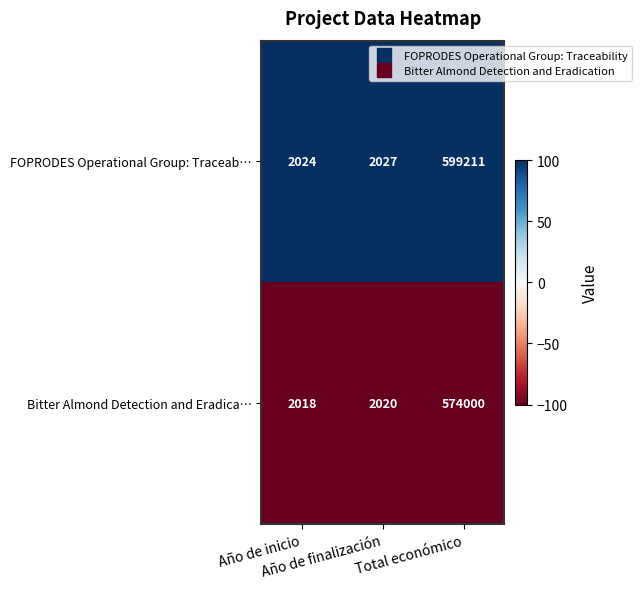

Which series has the largest total across all categories?

FOPRODES Operational Group: Traceab…